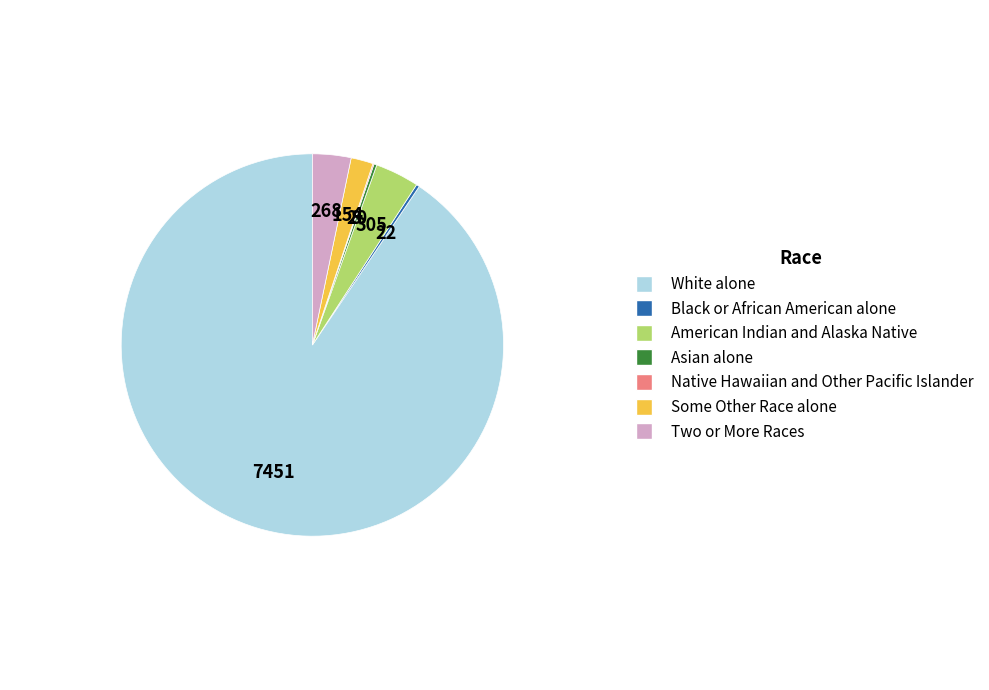

What is the majority slice?

White alone